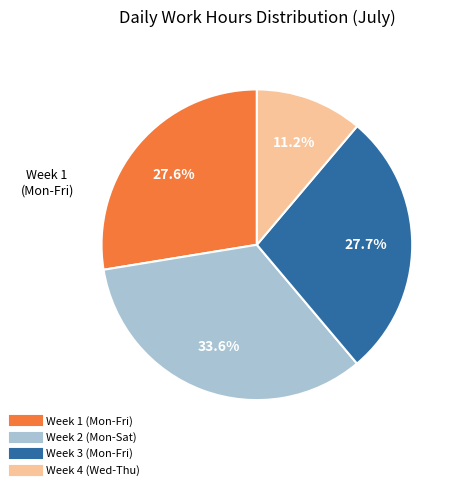

Count the number of slices in the pie.

4